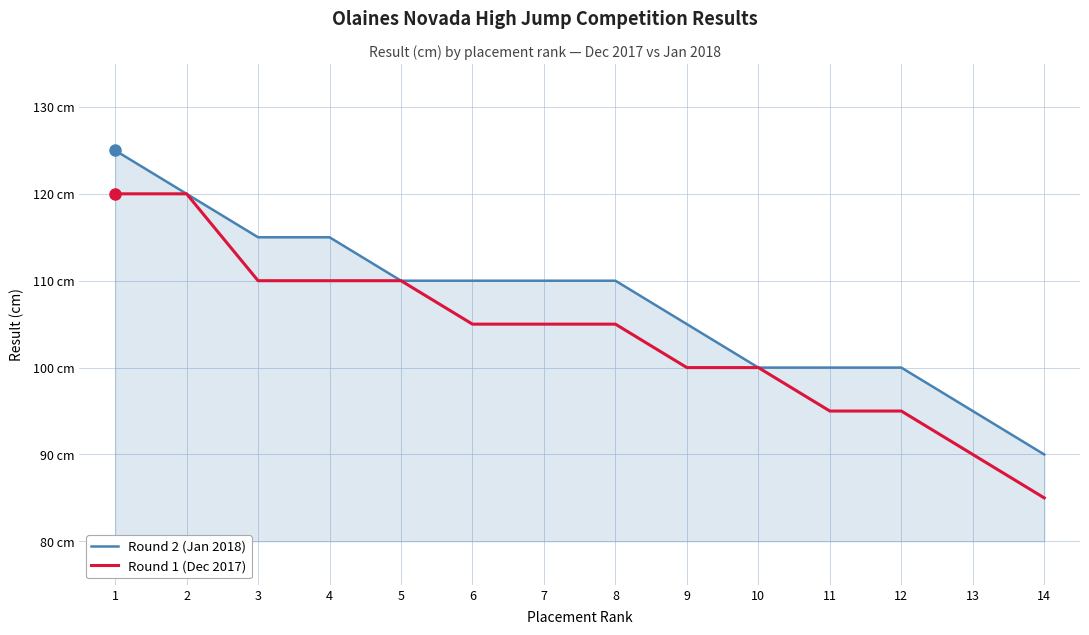

At 1, list the series in order from smallest to largest.

Round 1 (Dec 2017), Round 2 (Jan 2018)